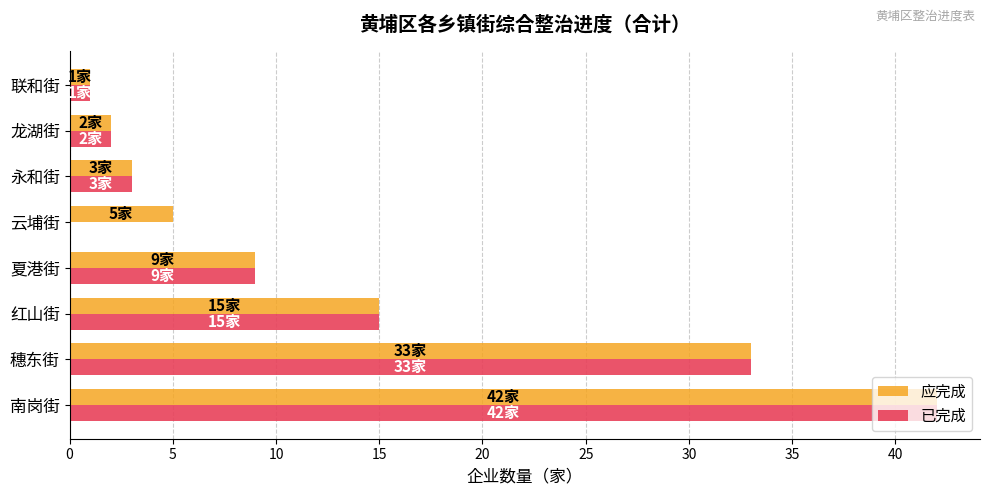

What is the average value of the 已完成 series?

13